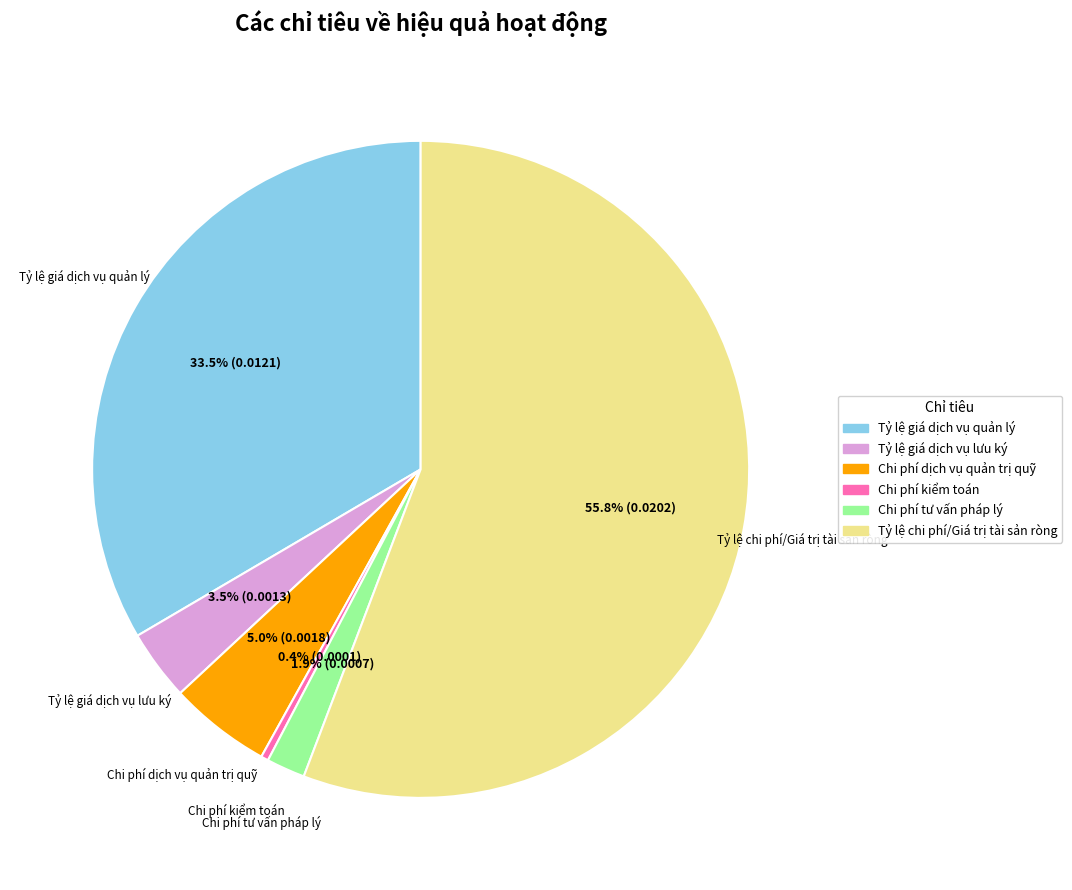

Which slice is the smallest?

Chi phí kiểm toán